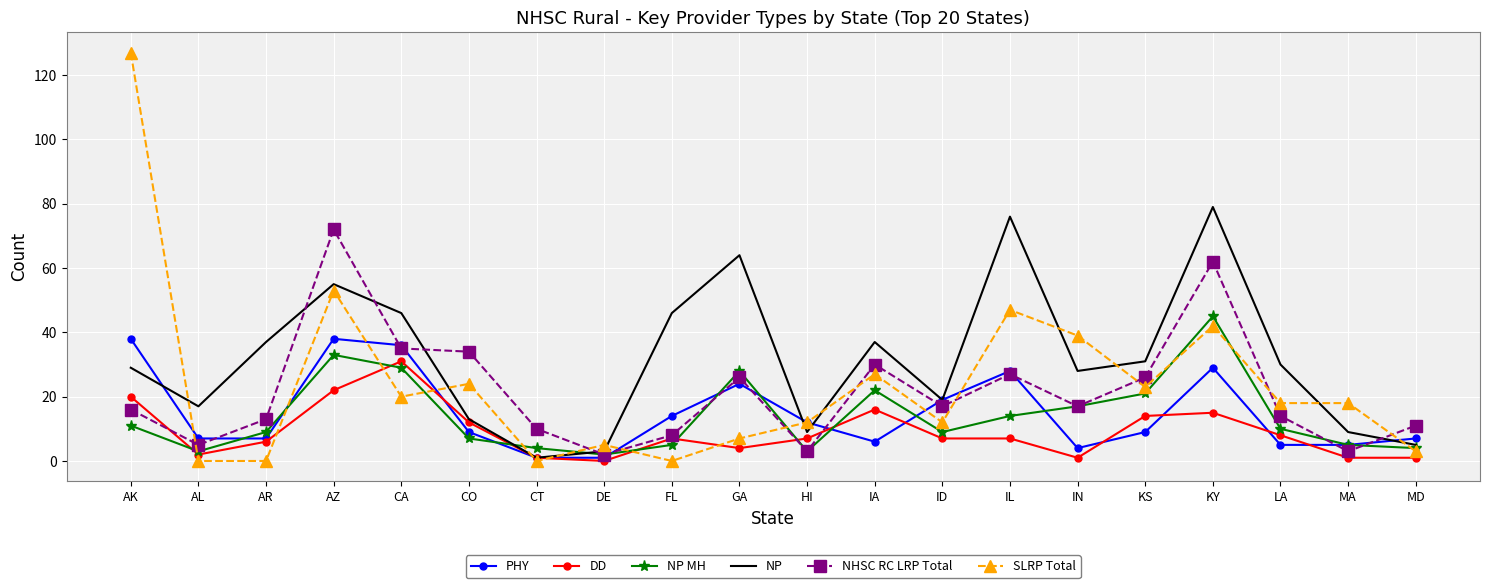

Is the value of PHY at CO greater than the value of SLRP Total at CT?

Yes